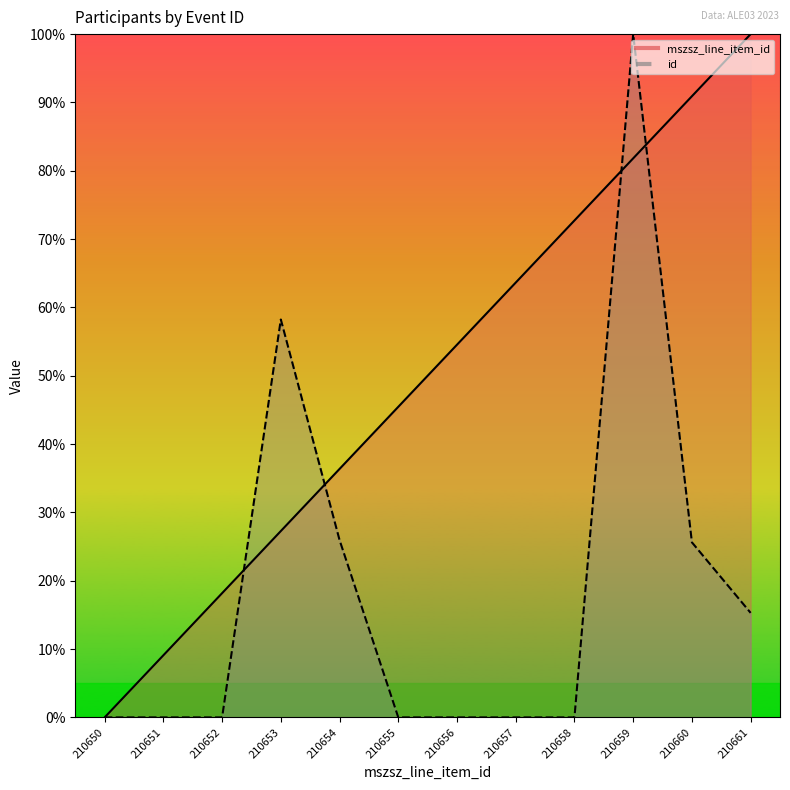

Which label corresponds to the smallest value in the chart?

210650